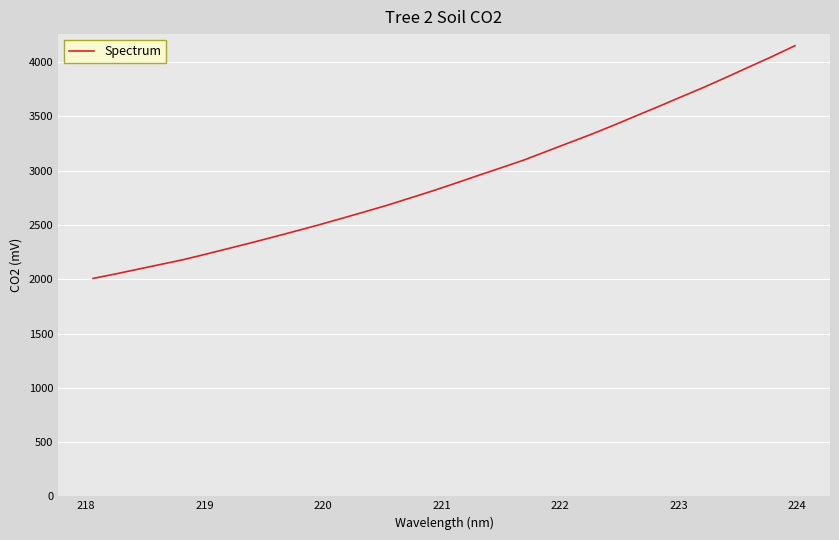

What is the difference between the maximum and minimum values?

2144.0